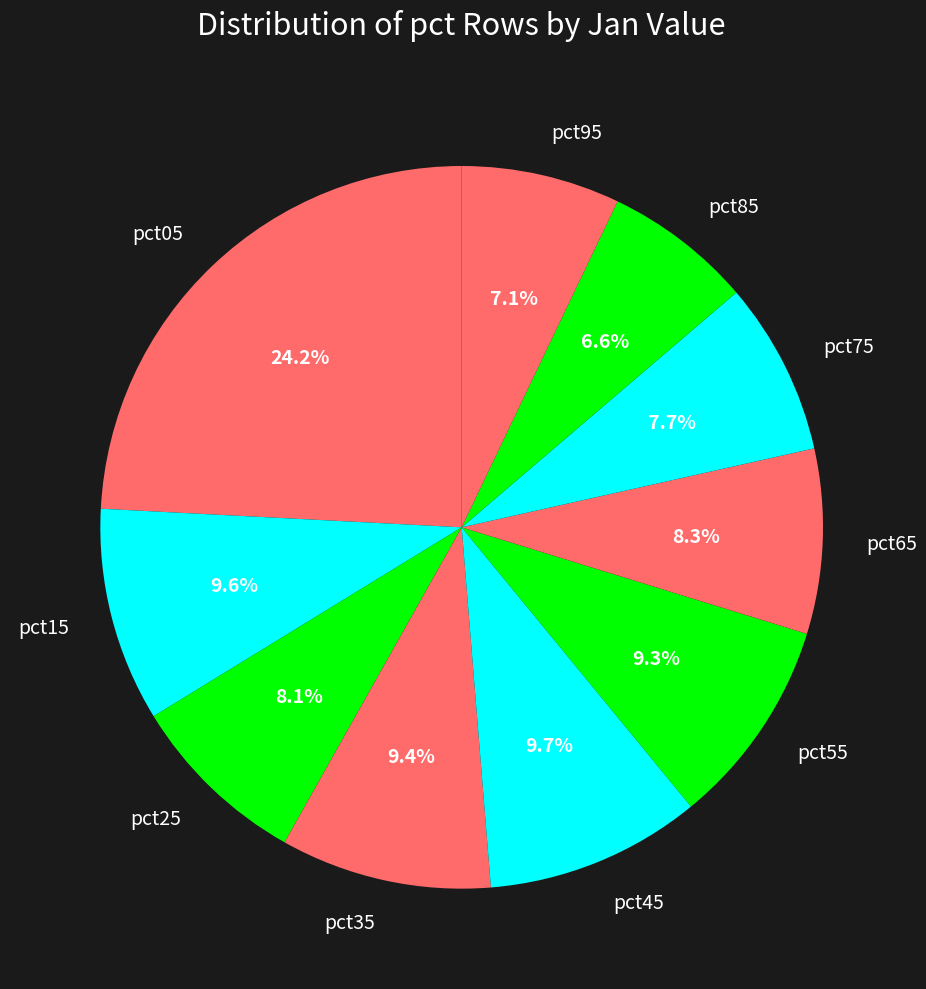

What portion of the pie excludes pct45?

90.3%